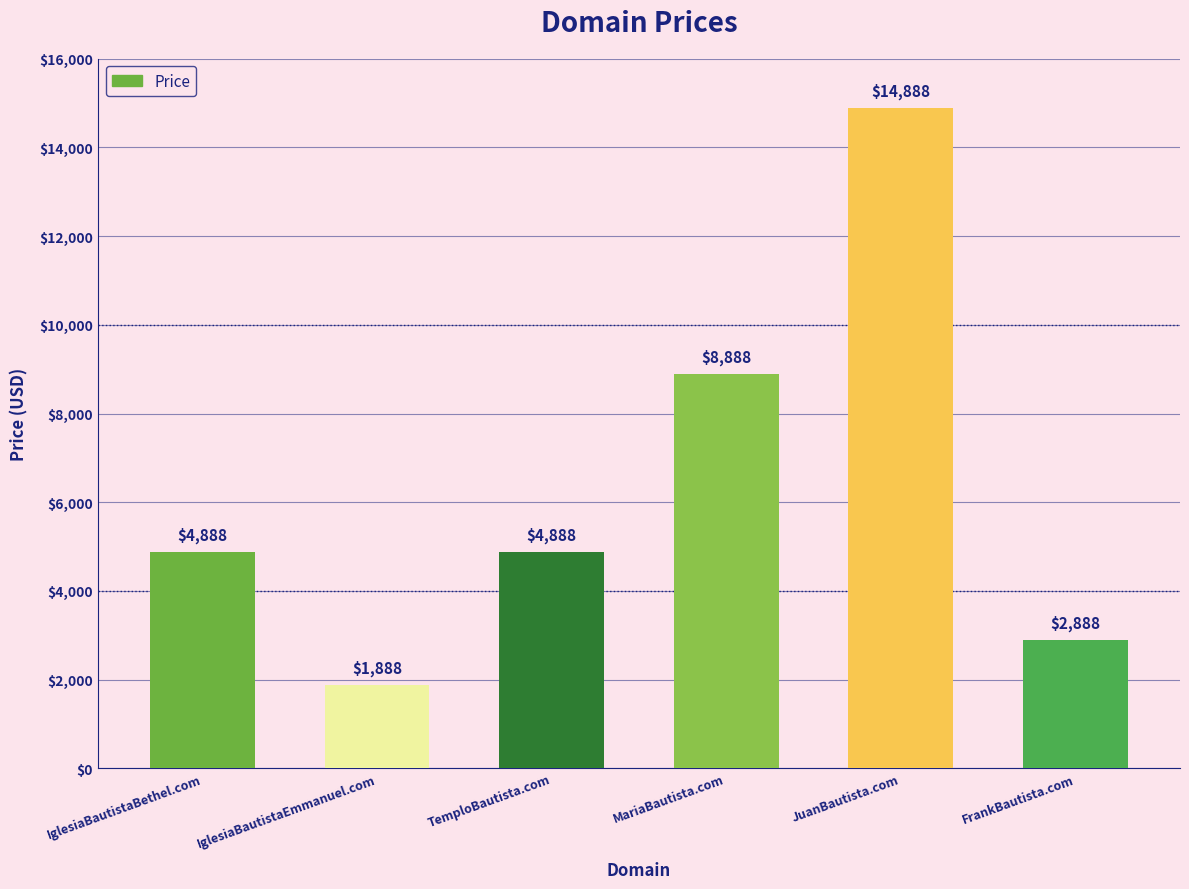

At which category does the chart reach its peak across all series?

JuanBautista.com